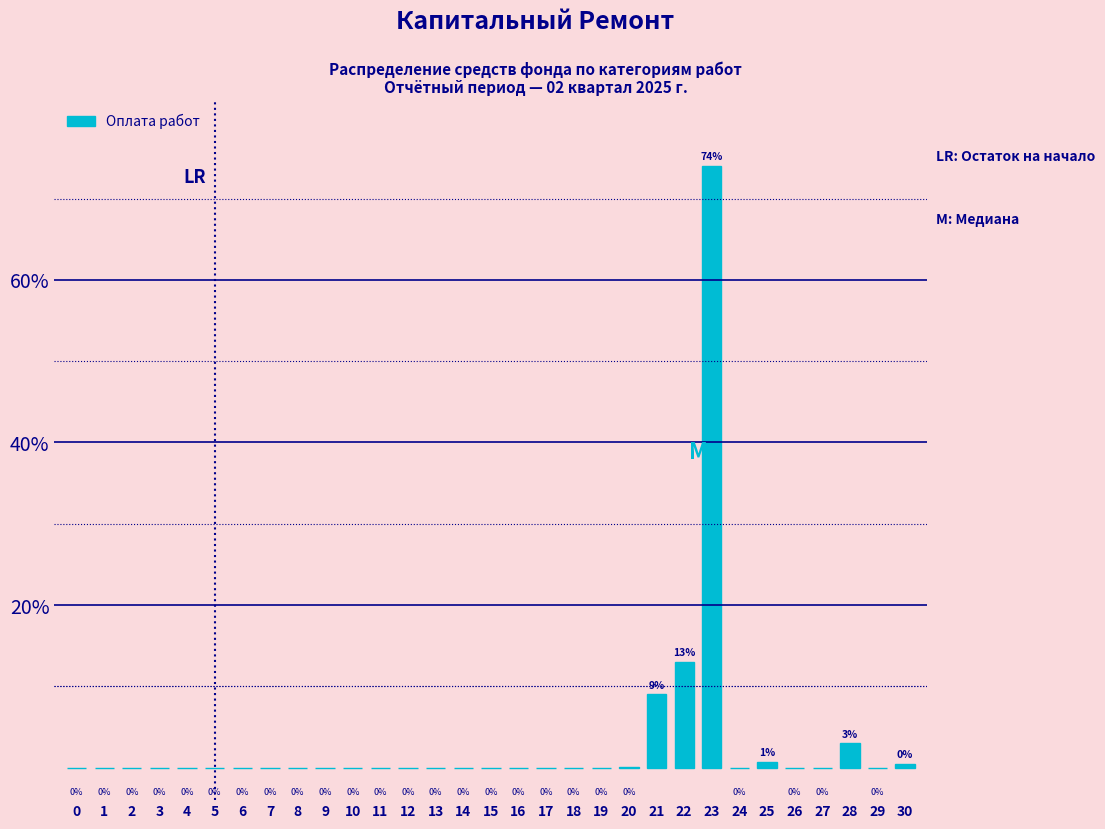

Are the bars horizontal?

No